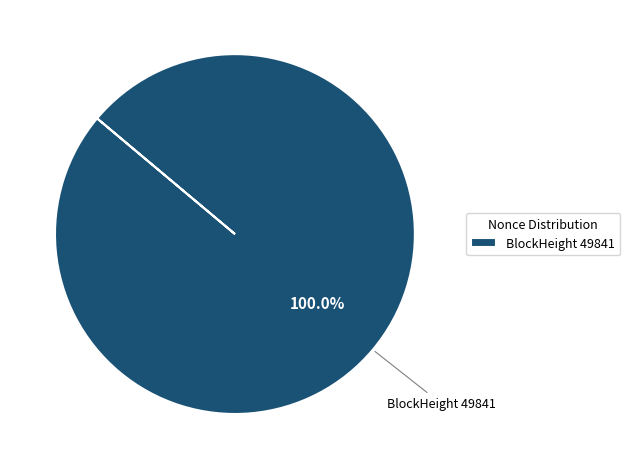

Which category accounts for the majority?

BlockHeight 49841